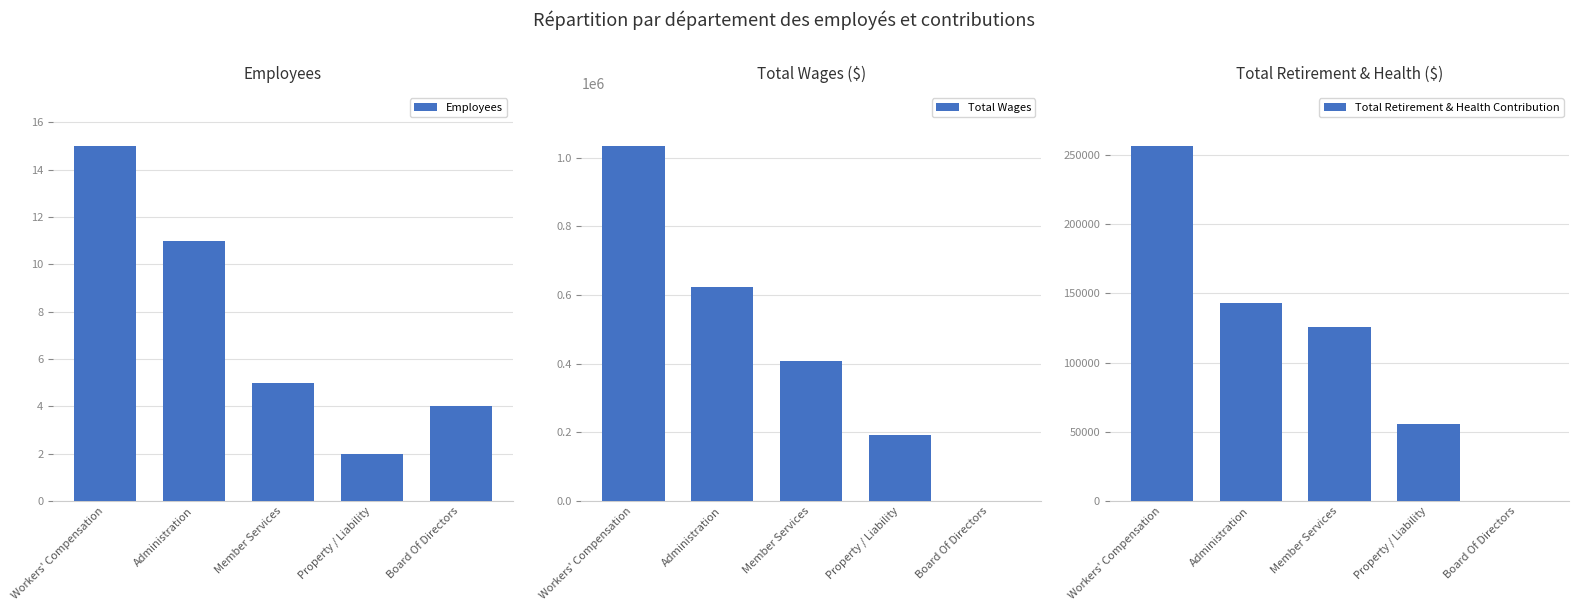

The value of Total Wages at Workers' Compensation is 1033839. True or false?

True